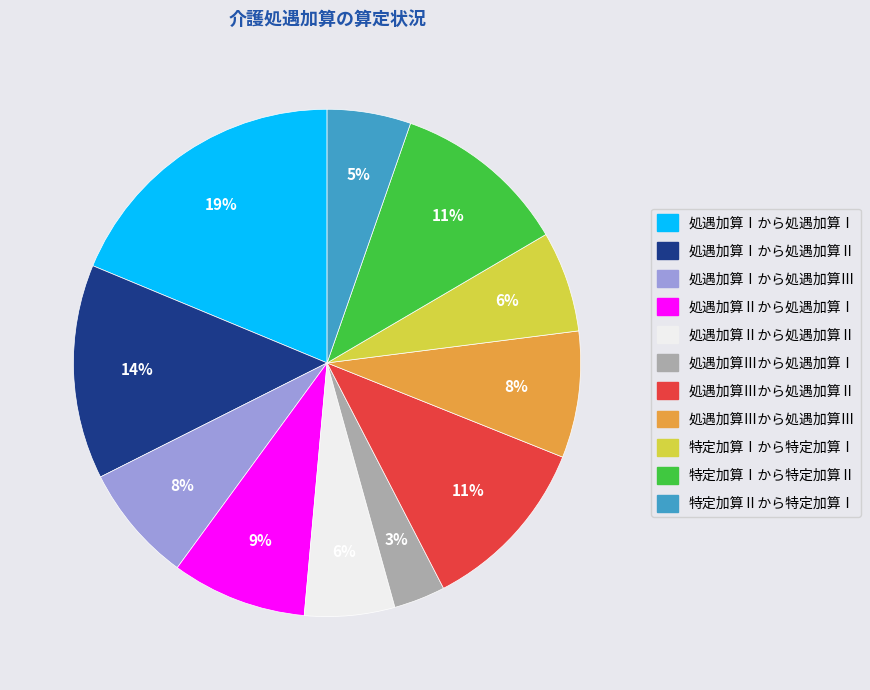

Is there a majority slice in this chart?

No